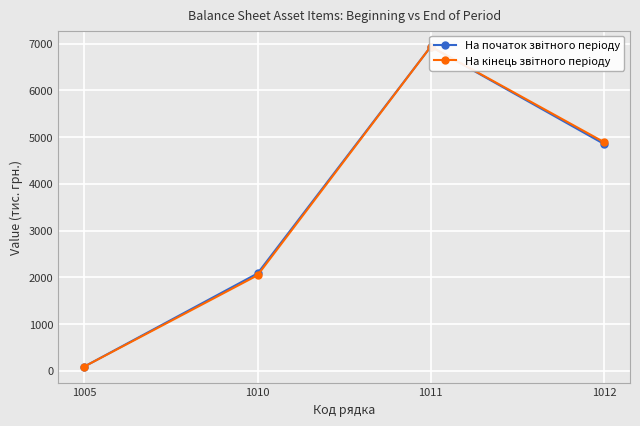

How many data points in На кінець звітного періоду are less than 4893?

2